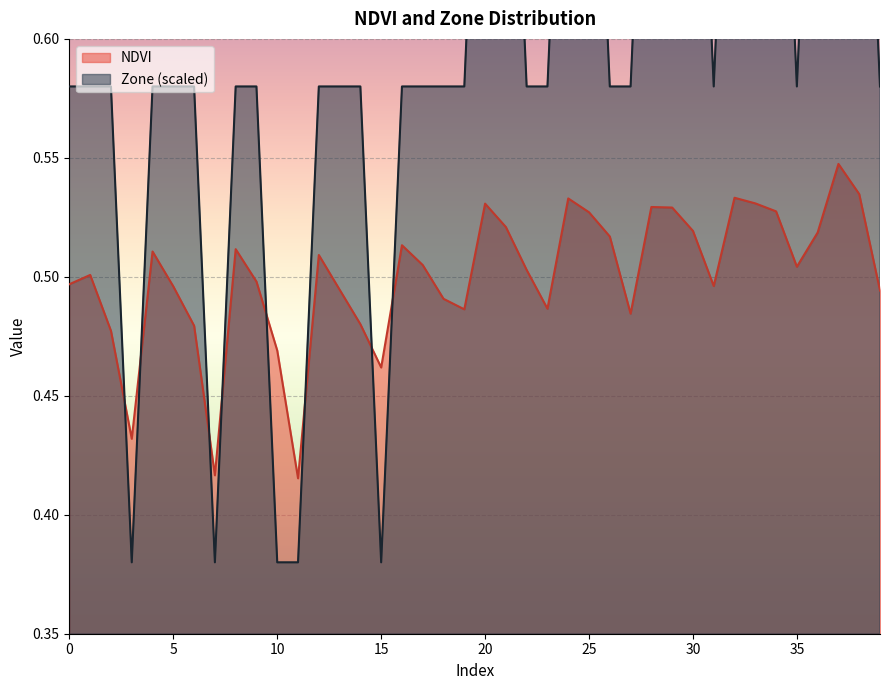

Is it true that NDVI equals 0.2 at 9?

False